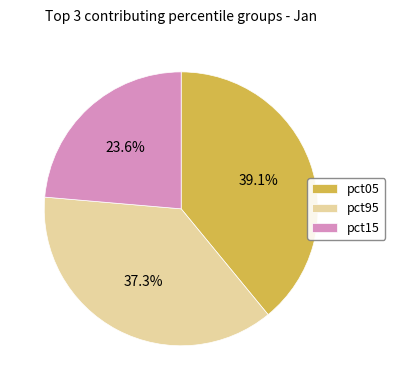

Is pct95 the majority of the pie?

No